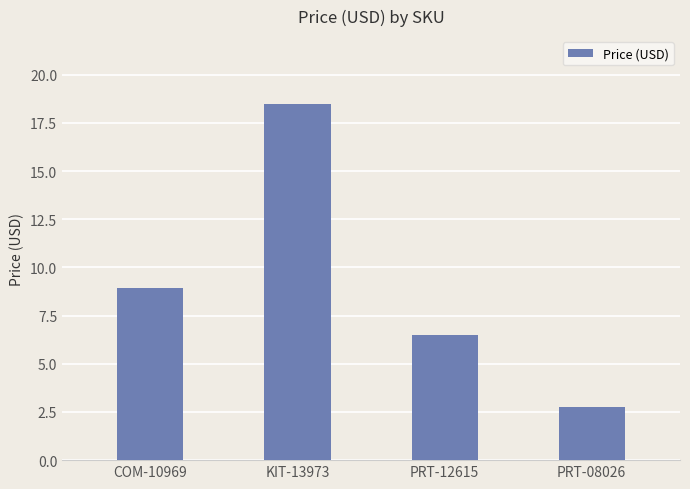

What is the average value?

9.2